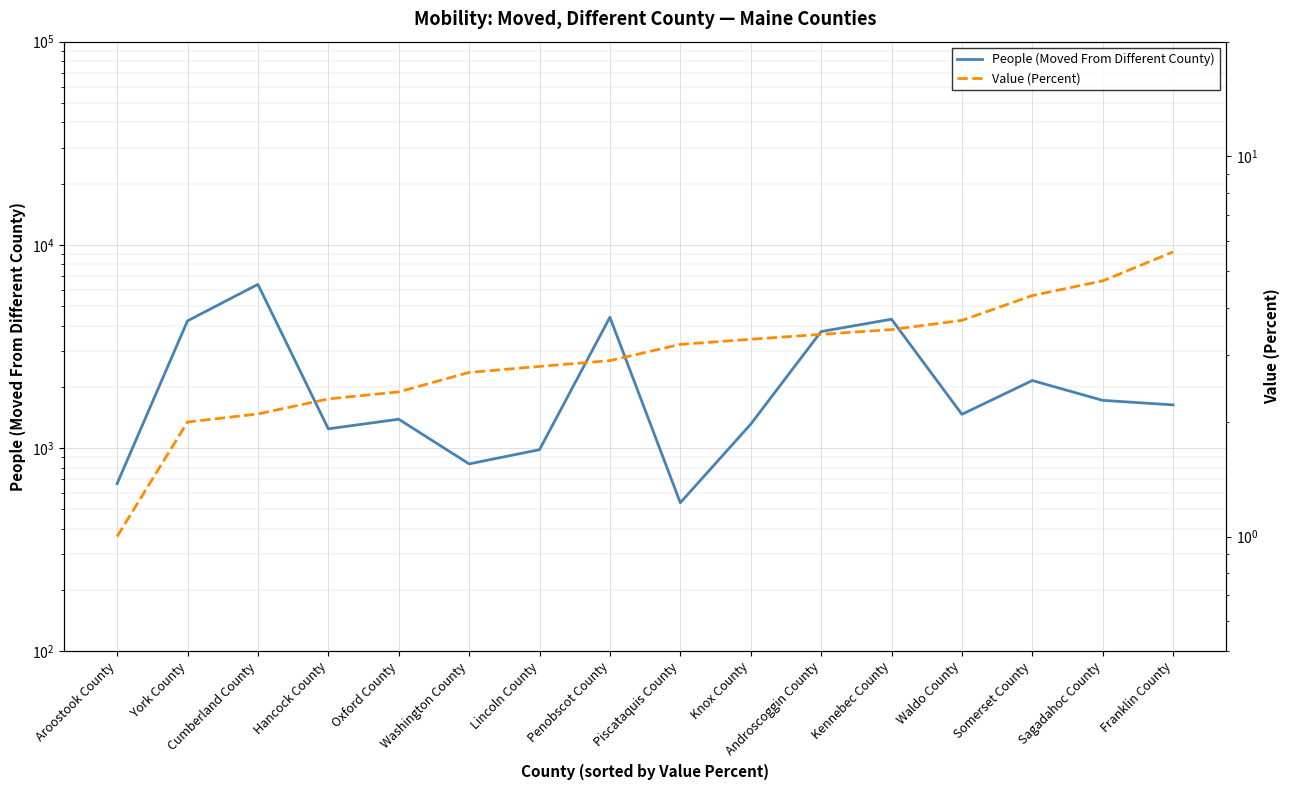

How many data points in Value (Percent) are above 3?

8